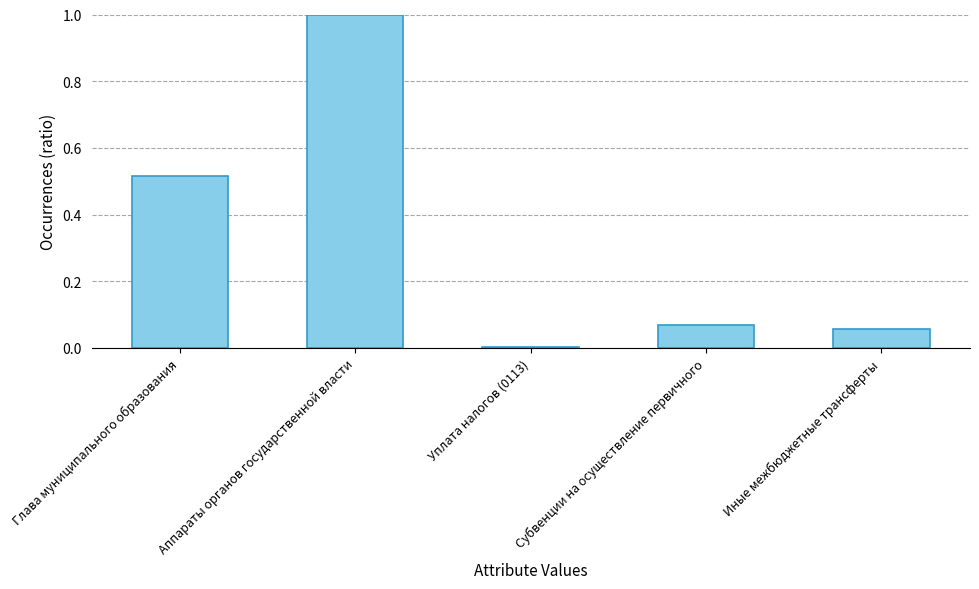

What is the maximum value shown in the chart?

1.0